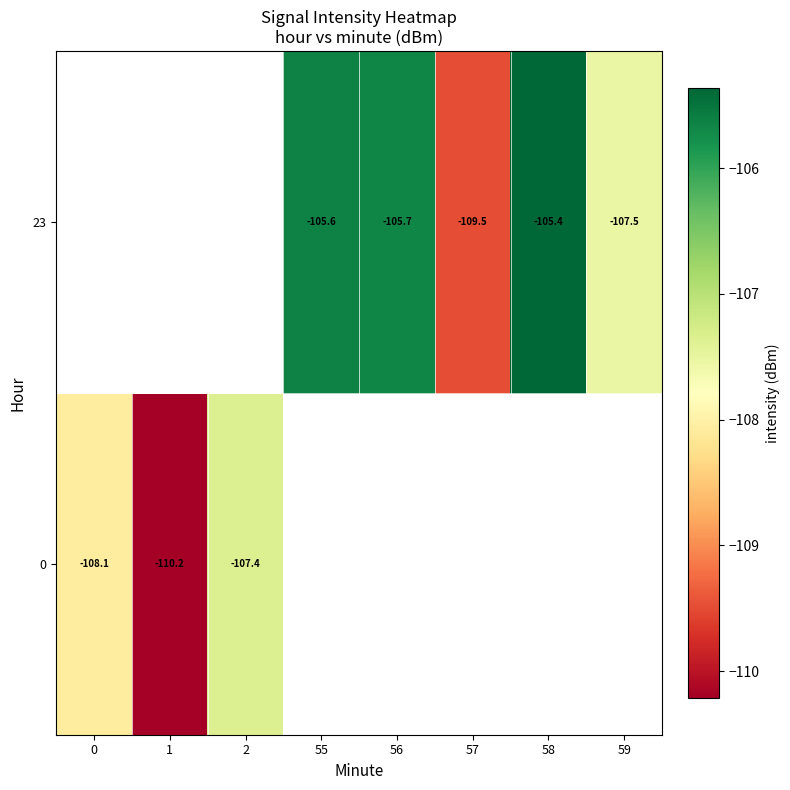

Which label corresponds to the smallest value in the chart?

1